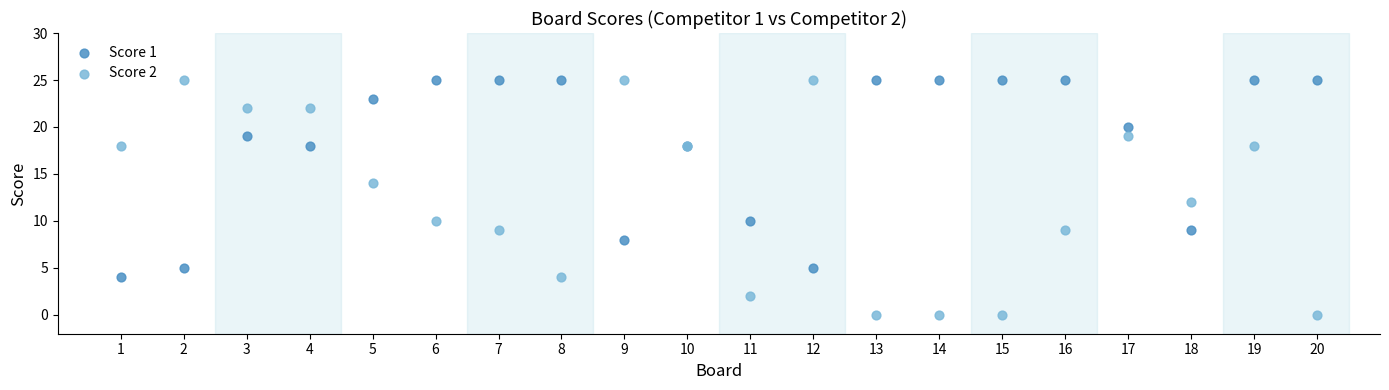

What is the X range (max minus min) for the scatter plot?

19